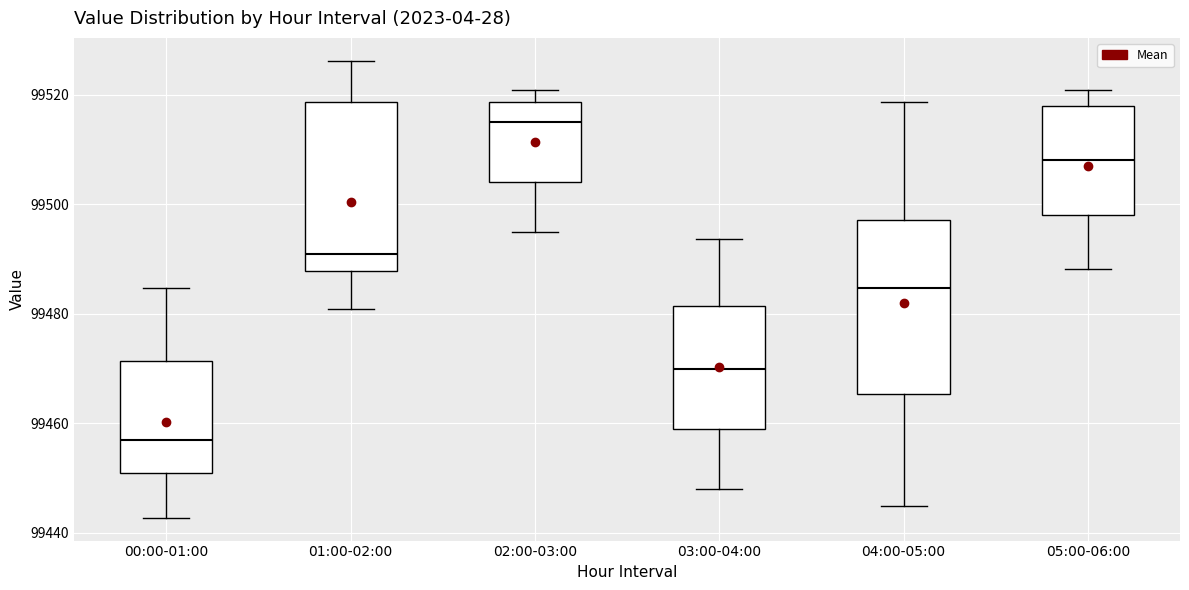

Where is the lower edge of the box for 05:00-06:00 on the y-axis? The values are not printed on the chart, so give them approximately, as read against the axis.

99498